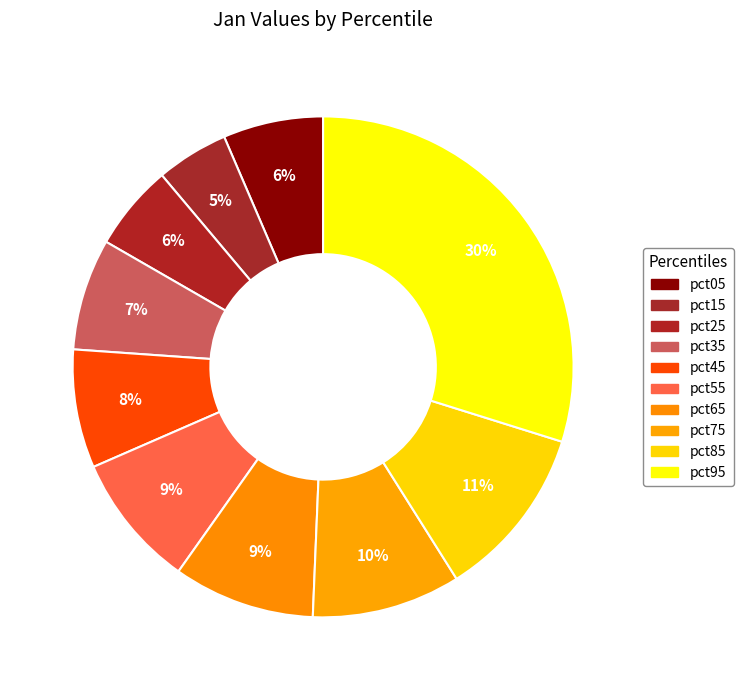

How many segments does this pie chart have?

10